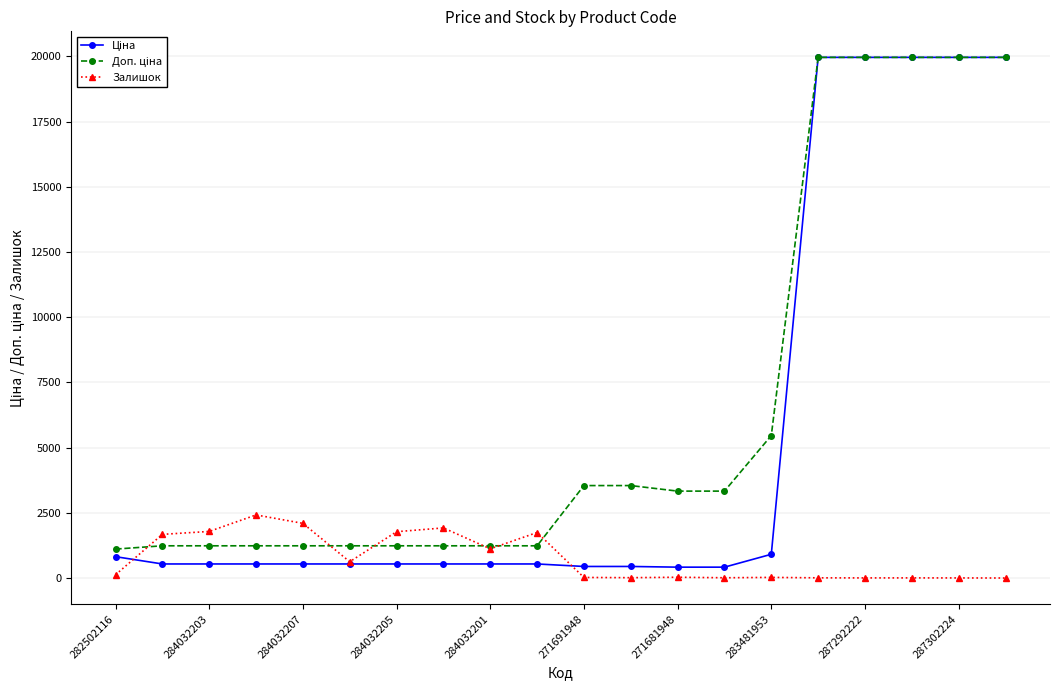

True or false: Залишок has more than 0 interior local peaks.

True